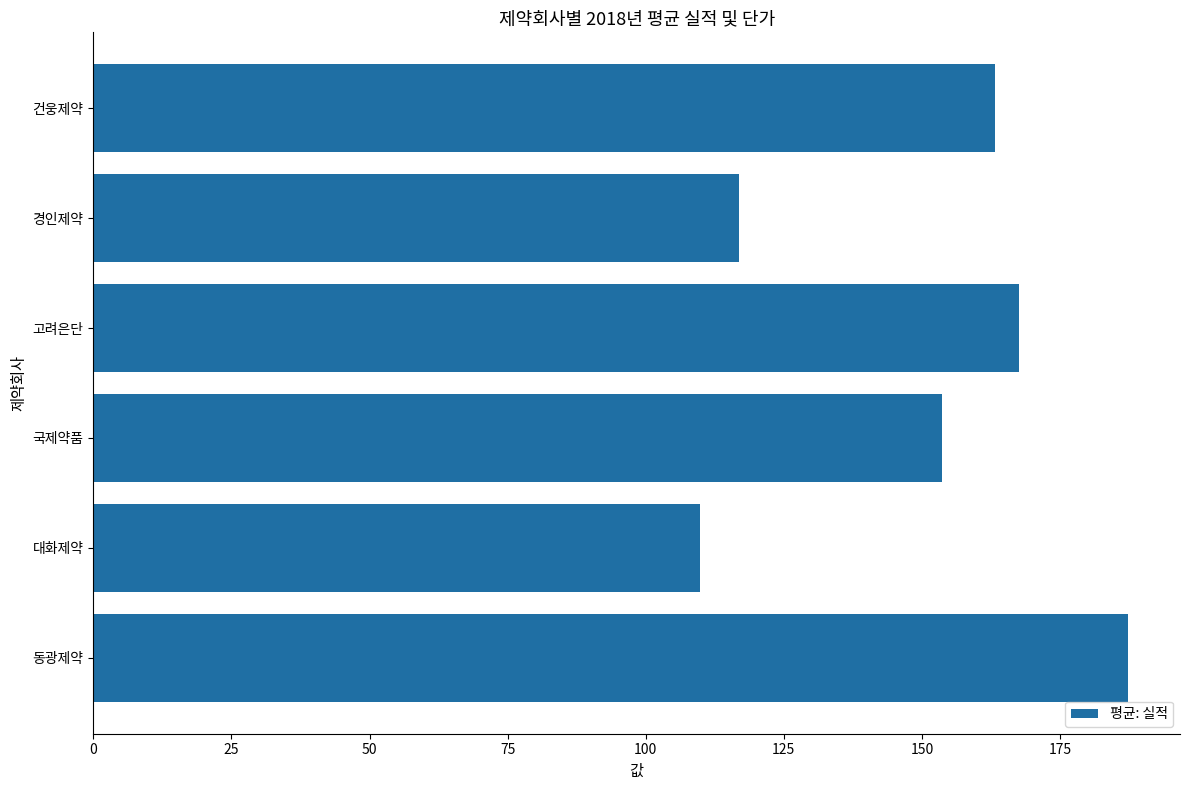

Reading bottom to top, extract all data points from this chart.

동광제약=187.3	대화제약=109.8	국제약품=153.6	고려은단=167.5	경인제약=116.8	건웅제약=163.2